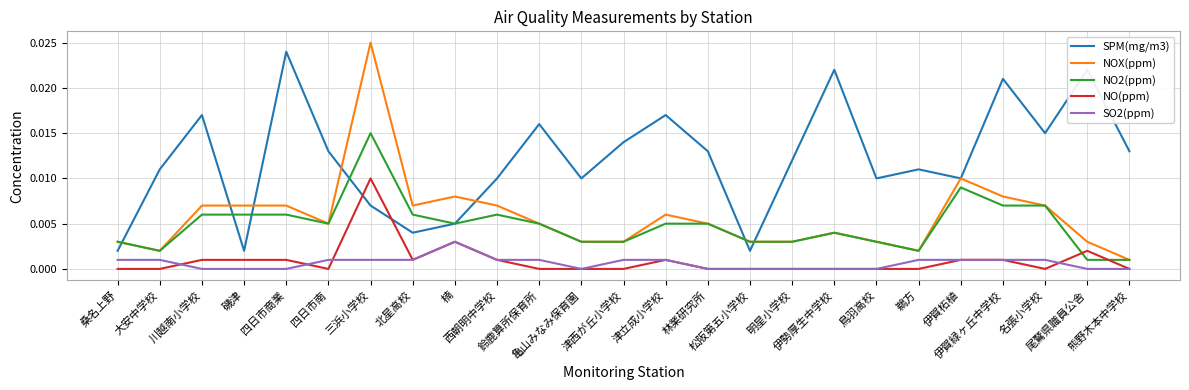

True or false: SPM(mg/m3) has a value of 0.0 at 林業研究所.

True